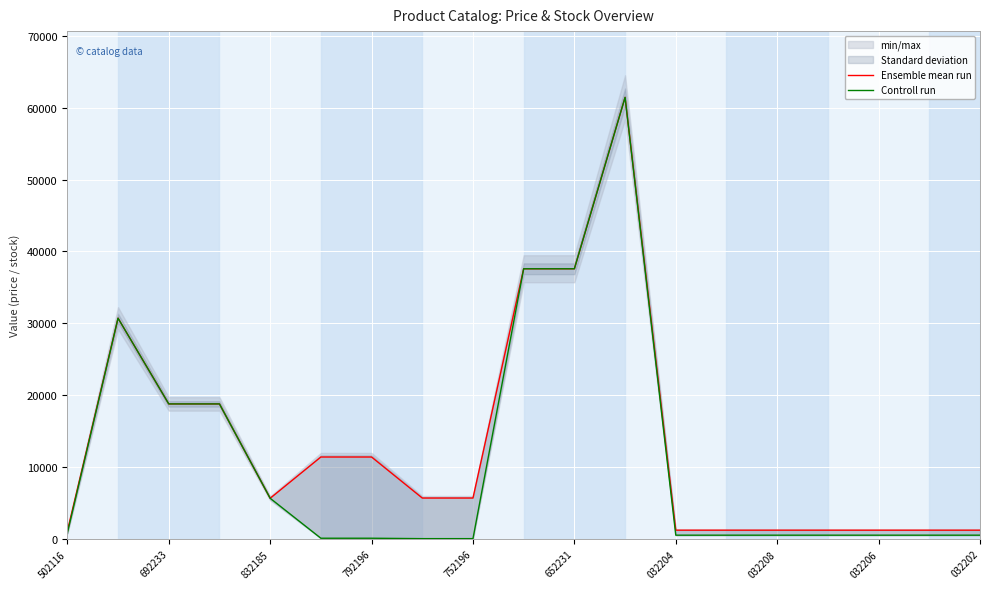

True or false: Ensemble mean run and Controll run intersect in this chart.

False